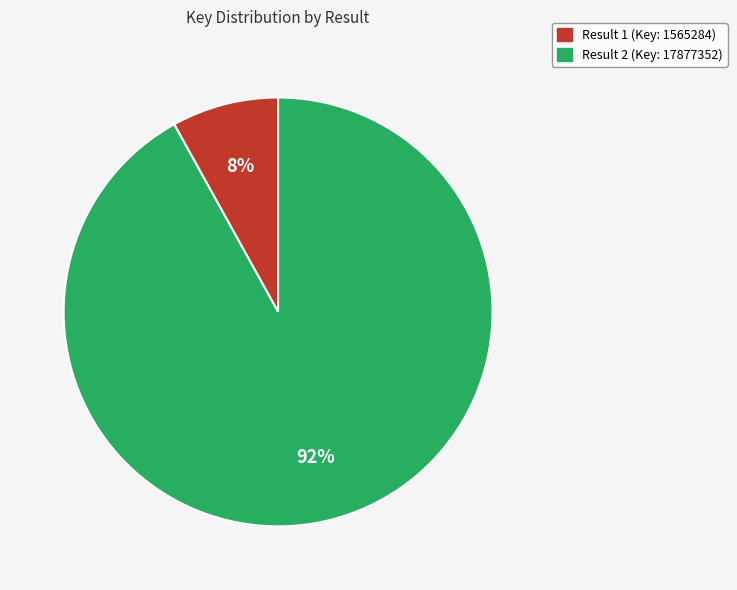

How many segments does this pie chart have?

2